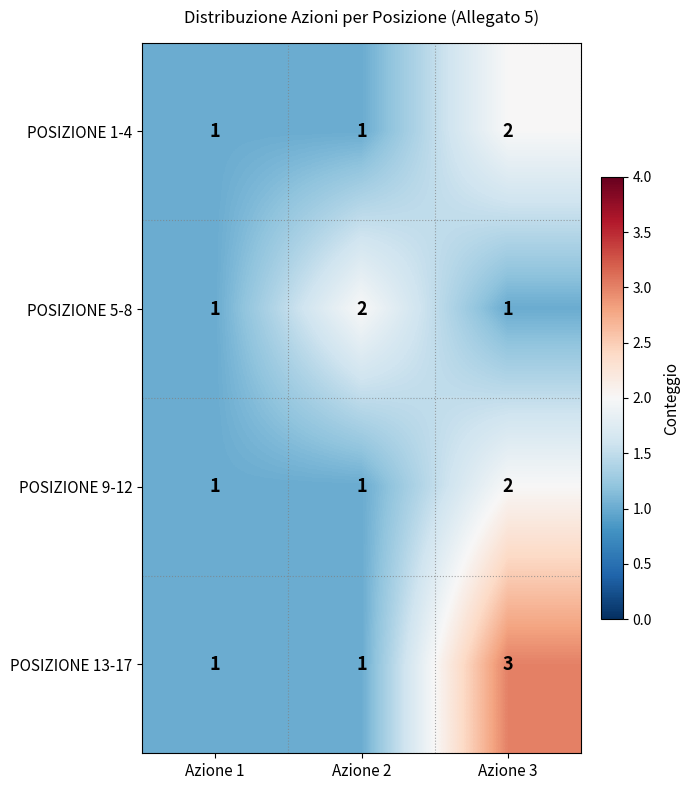

What is the sum of all POSIZIONE 5-8 values?

4